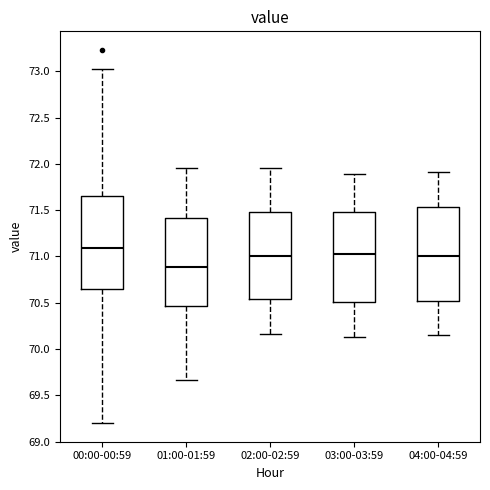

Reading left to right, transcribe this box plot: for each box, give where its median line is, the range the box spans, and where its two whiskers end, as read against the y-axis. The values are not printed on the chart, so give them approximately, as read against the axis.

00:00-00:59: median 71.10, box 70.65 to 71.65, whiskers 69.20 to 73.05
01:00-01:59: median 70.90, box 70.45 to 71.40, whiskers 69.65 to 71.95
02:00-02:59: median 71.00, box 70.55 to 71.50, whiskers 70.15 to 71.95
03:00-03:59: median 71.05, box 70.50 to 71.50, whiskers 70.15 to 71.90
04:00-04:59: median 71.00, box 70.50 to 71.55, whiskers 70.15 to 71.90